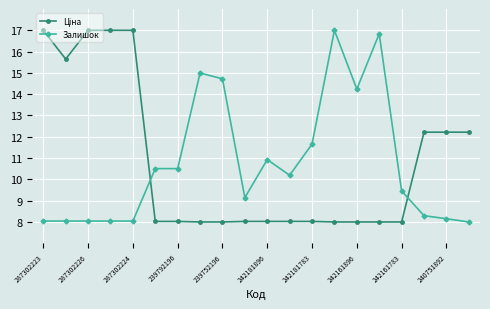

What is the value of the Залишок point at the 12th from the left?

10.2